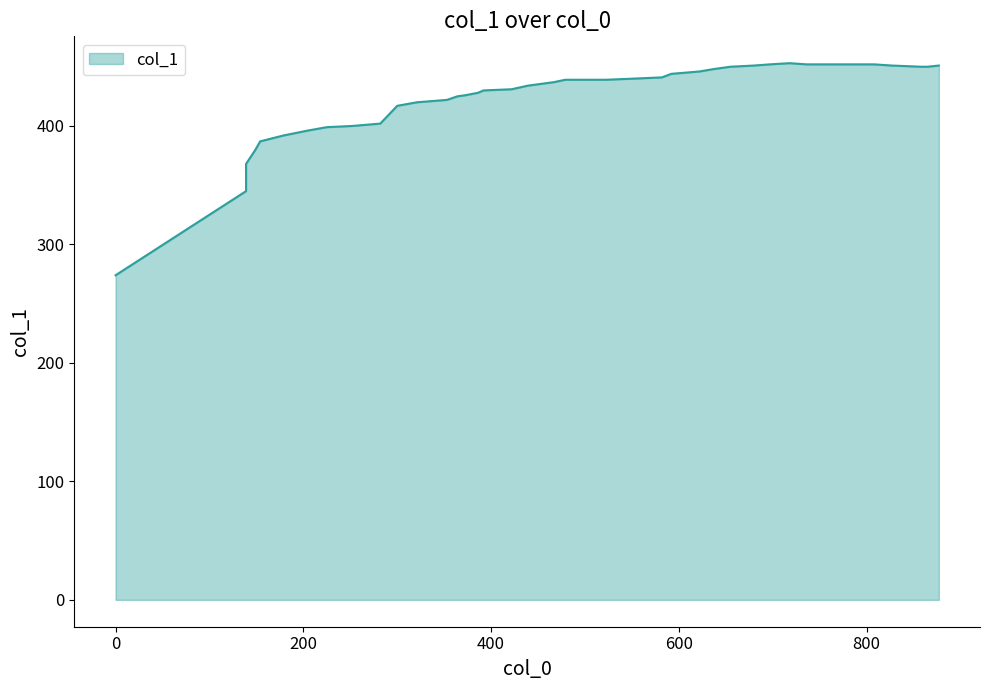

How many data points are less than 439?

20